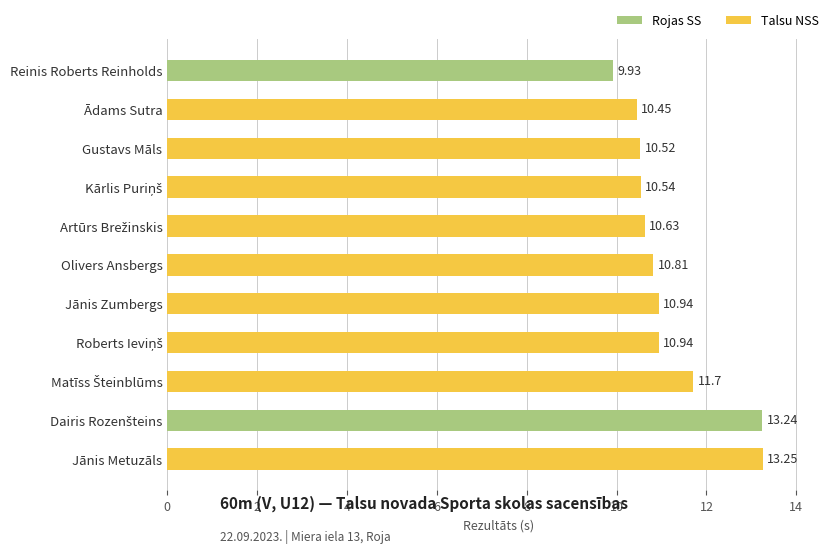

The chart shows a value of 10.5 at Gustavs Māls. True or false?

True